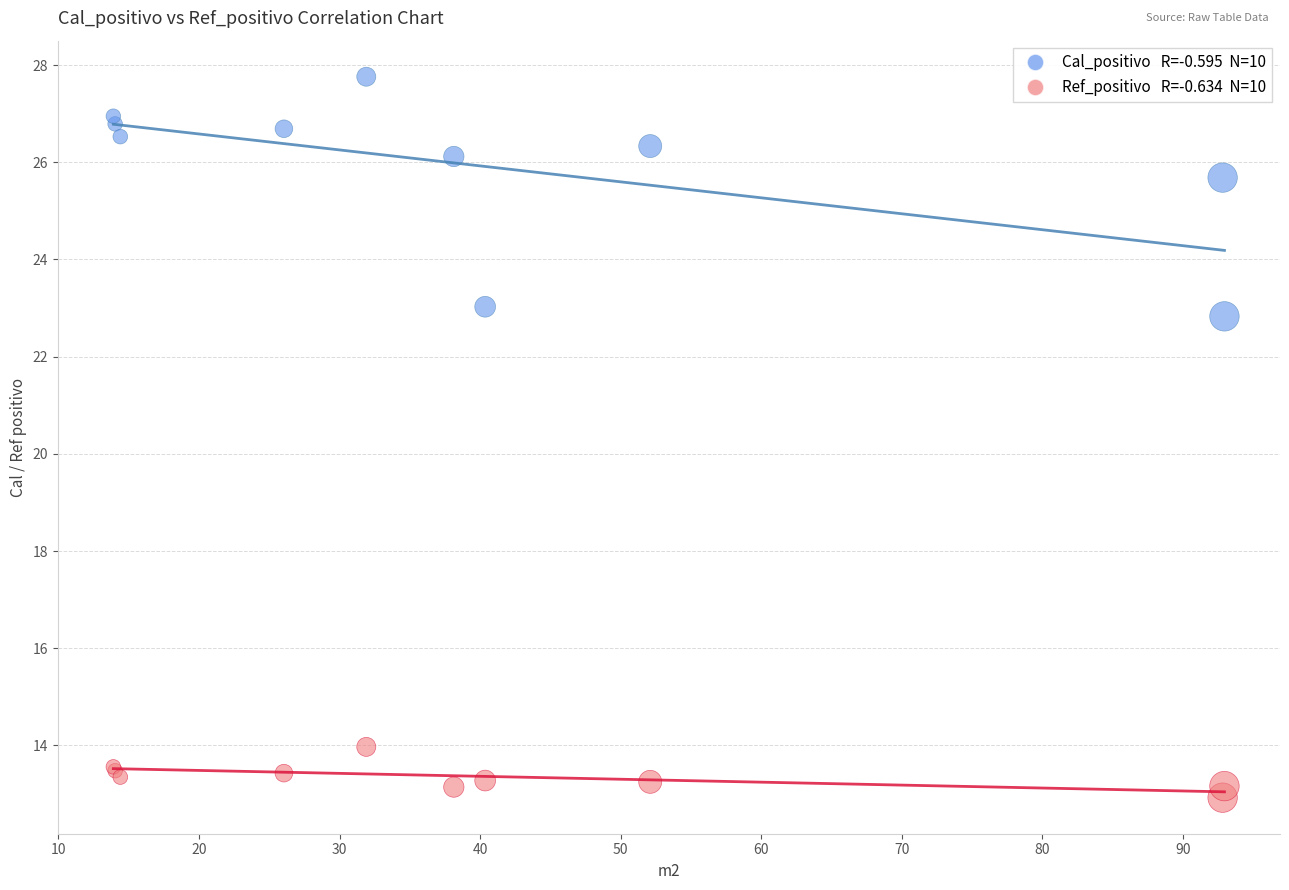

Across all series, what Y value is closest to 20?

22.8